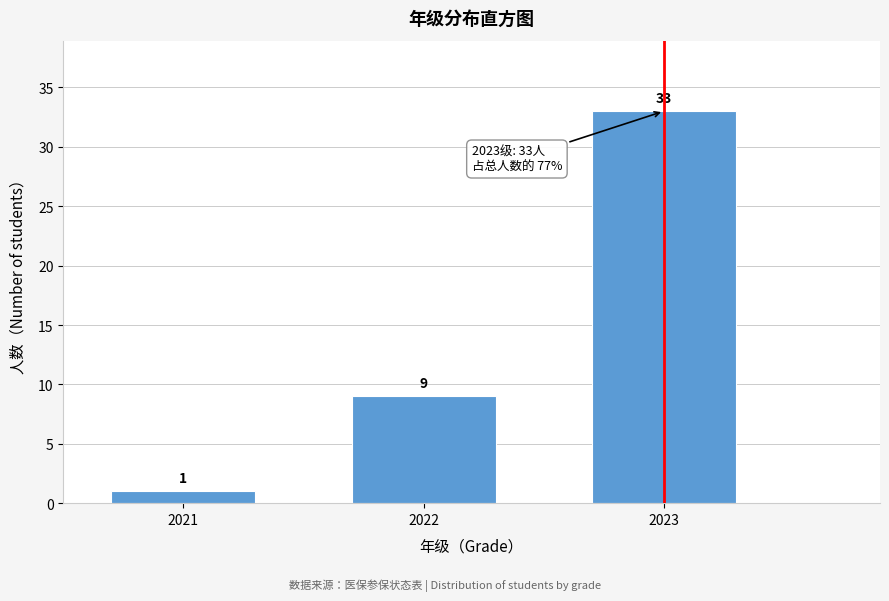

Reading right to left, extract all data points from this chart.

2023=33	2022=9	2021=1